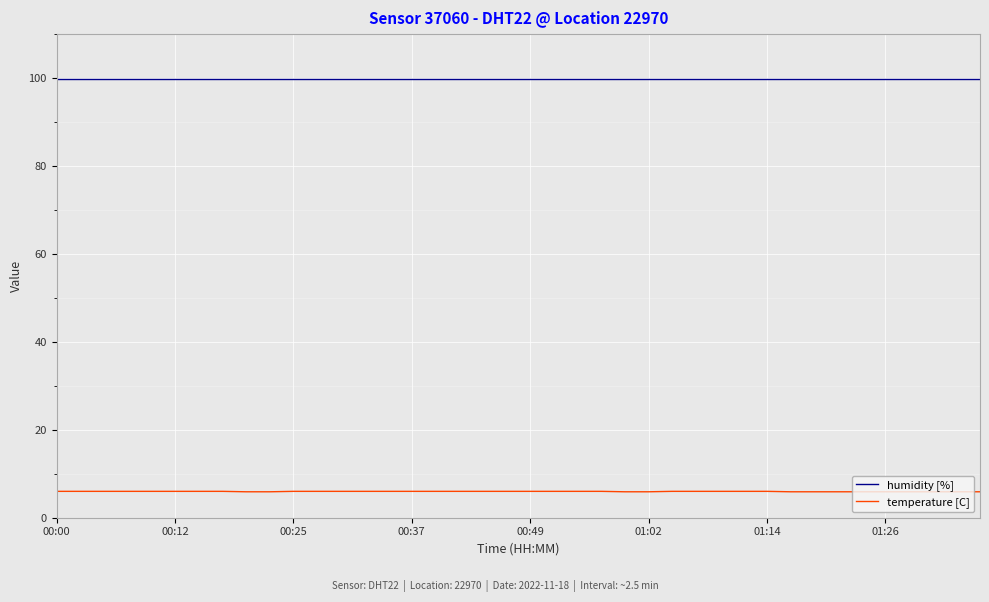

True or false: temperature [C] and humidity [%] cross at least once.

False